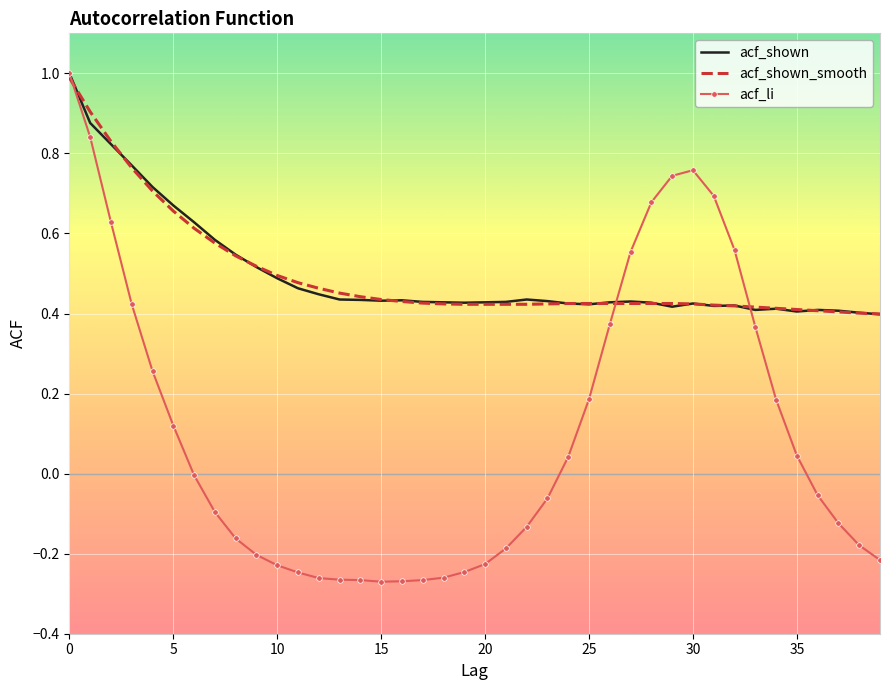

Which series has the largest range (max minus min)?

acf_li